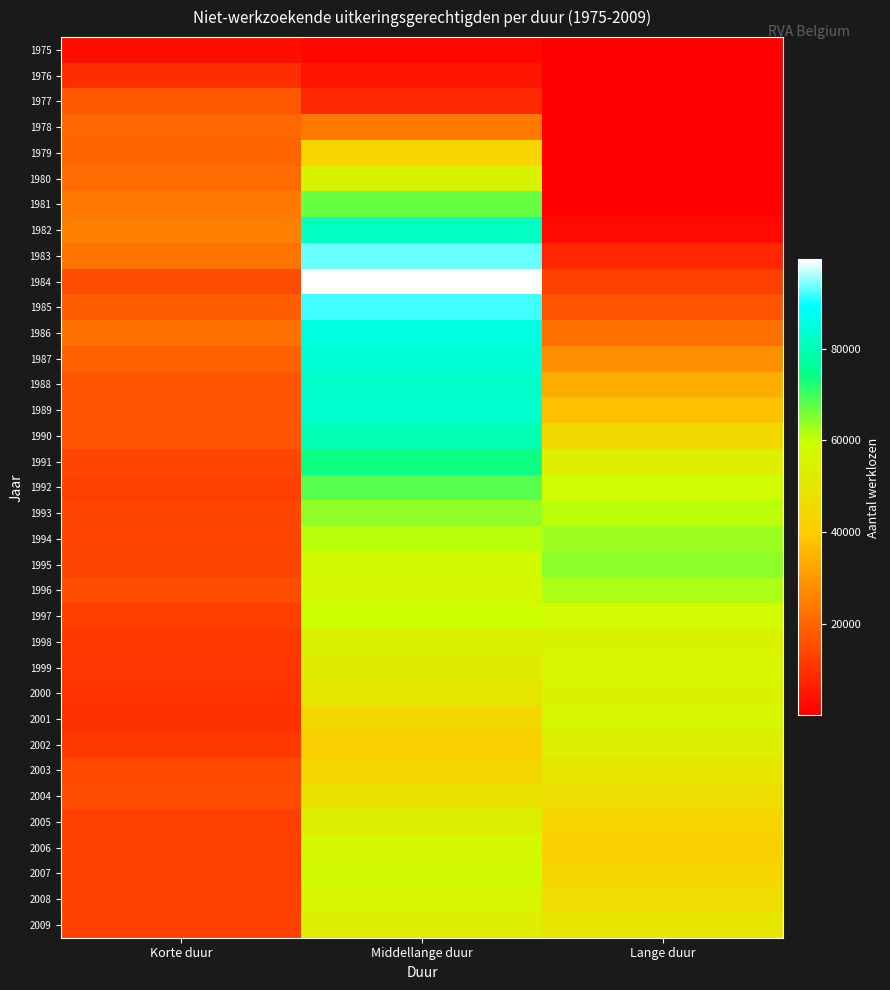

Reading right to left, transcribe all the data shown in this chart.

1975: Lange duur=1	Middellange duur=1389	Korte duur=3012
1976: Lange duur=2	Middellange duur=4267	Korte duur=9252
1977: Lange duur=3	Middellange duur=7949	Korte duur=17238
1978: Lange duur=8	Middellange duur=24065	Korte duur=20547
1979: Lange duur=13	Middellange duur=43254	Korte duur=19870
1980: Lange duur=119	Middellange duur=54408	Korte duur=21249
1981: Lange duur=396	Middellange duur=67064	Korte duur=23472
1982: Lange duur=2167	Middellange duur=81639	Korte duur=25176
1983: Lange duur=7704	Middellange duur=93426	Korte duur=22671
1984: Lange duur=13034	Middellange duur=99425	Korte duur=15079
1985: Lange duur=16390	Middellange duur=91967	Korte duur=18444
1986: Lange duur=21940	Middellange duur=85404	Korte duur=22366
1987: Lange duur=27773	Middellange duur=84176	Korte duur=19234
1988: Lange duur=33504	Middellange duur=82480	Korte duur=16506
1989: Lange duur=37457	Middellange duur=83196	Korte duur=16593
1990: Lange duur=44568	Middellange duur=80159	Korte duur=16357
1991: Lange duur=53425	Middellange duur=73753	Korte duur=13609
1992: Lange duur=58536	Middellange duur=68140	Korte duur=12618
1993: Lange duur=60653	Middellange duur=63922	Korte duur=13738
1994: Lange duur=63111	Middellange duur=60627	Korte duur=13570
1995: Lange duur=64183	Middellange duur=57160	Korte duur=13771
1996: Lange duur=61791	Middellange duur=56775	Korte duur=15418
1997: Lange duur=58104	Middellange duur=59218	Korte duur=12333
1998: Lange duur=54902	Middellange duur=53997	Korte duur=11081
1999: Lange duur=55380	Middellange duur=52572	Korte duur=10623
2000: Lange duur=54549	Middellange duur=49990	Korte duur=9939
2001: Lange duur=56155	Middellange duur=44453	Korte duur=9342
2002: Lange duur=53114	Middellange duur=41927	Korte duur=11443
2003: Lange duur=49595	Middellange duur=44038	Korte duur=14282
2004: Lange duur=46428	Middellange duur=48416	Korte duur=15026
2005: Lange duur=43014	Middellange duur=53442	Korte duur=12563
2006: Lange duur=41823	Middellange duur=56769	Korte duur=12477
2007: Lange duur=43528	Middellange duur=57428	Korte duur=12623
2008: Lange duur=46207	Middellange duur=55161	Korte duur=12783
2009: Lange duur=49440	Middellange duur=53148	Korte duur=12964